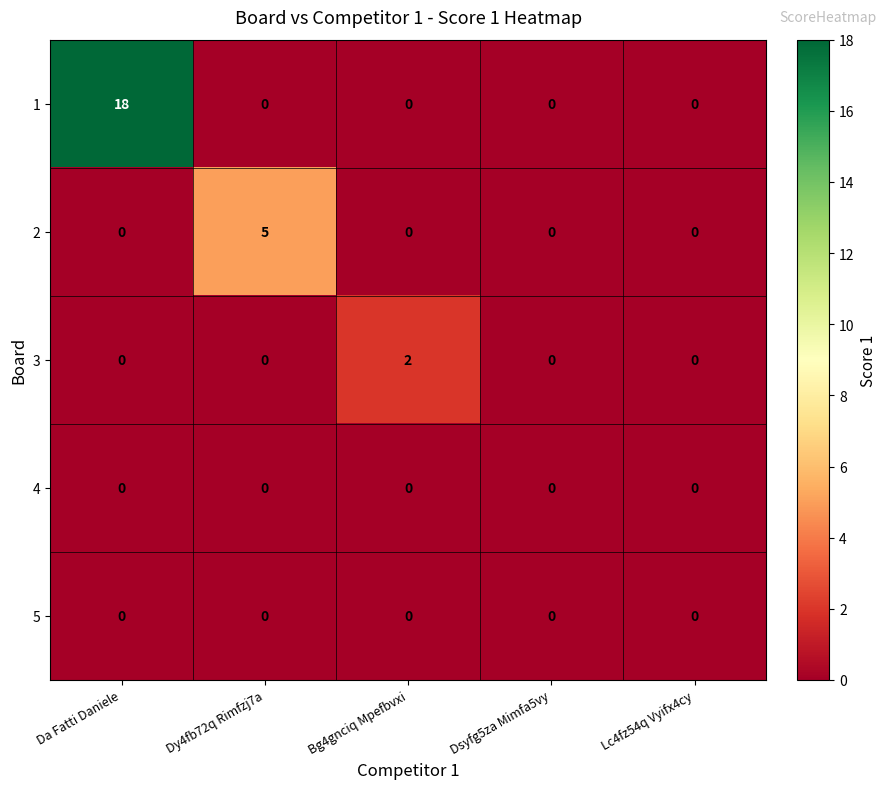

Count the 3 values in the range 0 to 1.

4